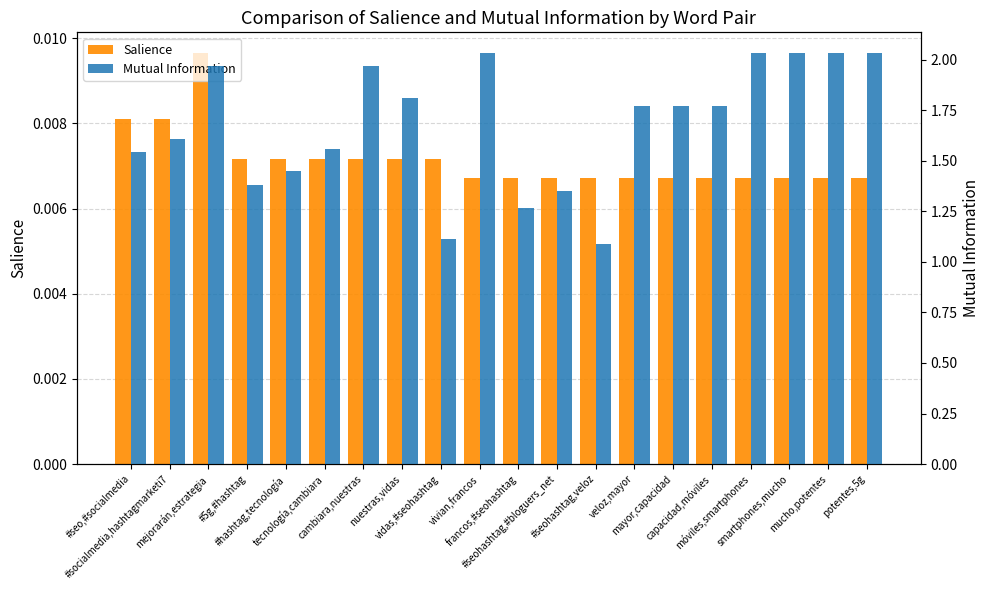

Which series has the largest total across all categories?

Mutual Information